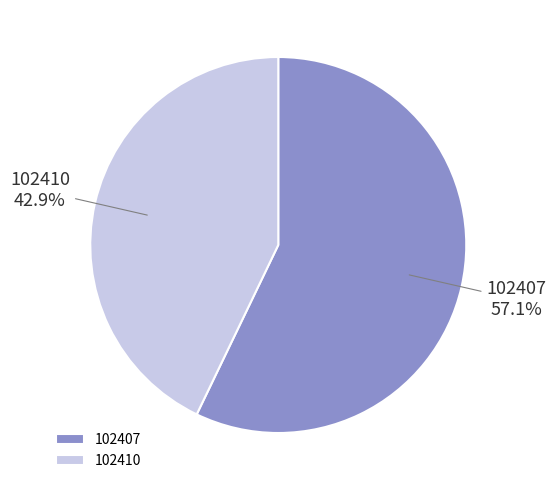

Is it true that 102407 is 69% of the pie?

False